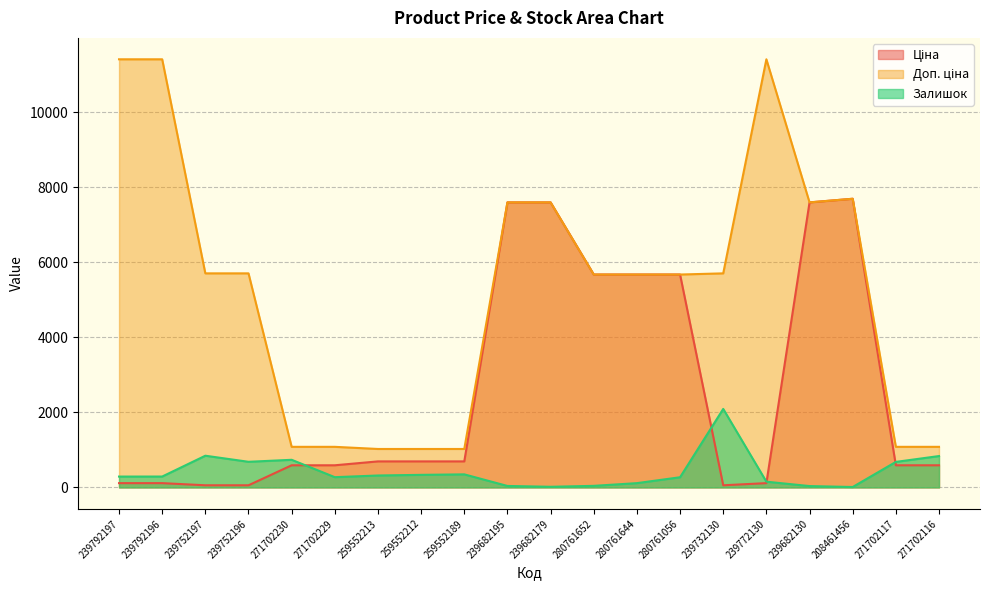

What is the difference between the highest and lowest values at 271702229?

808.7